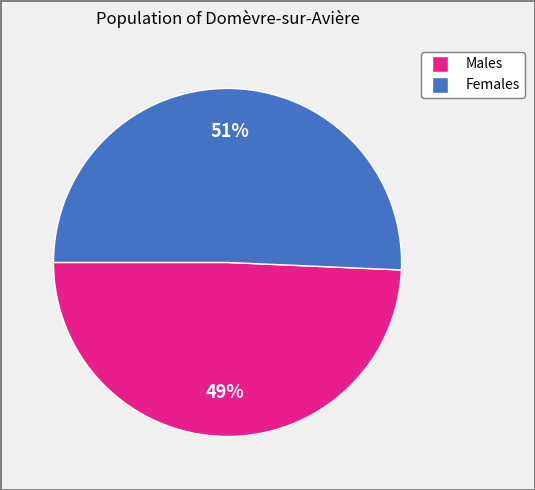

Does any single category account for the majority?

Yes